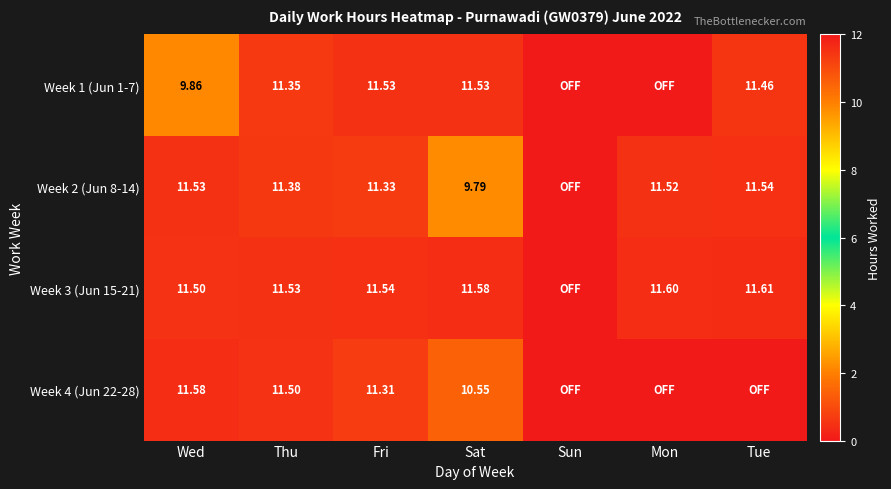

What is the difference between the Week 4 (Jun 22-28) values at Fri and Sun?

11.3